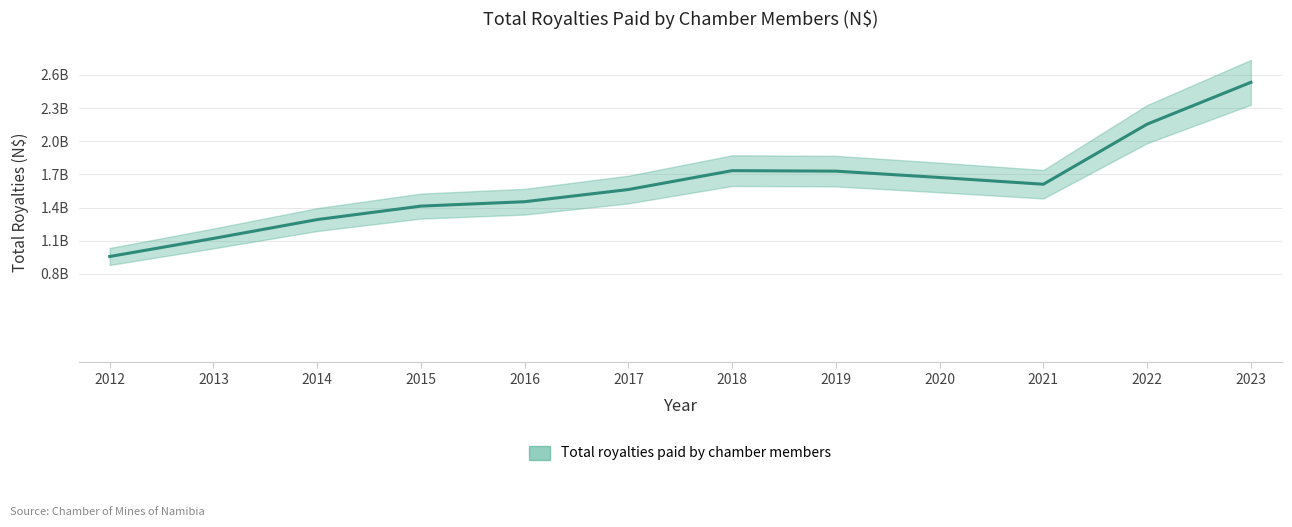

True or false: the data shows 1121050410.0 at 2013.

True